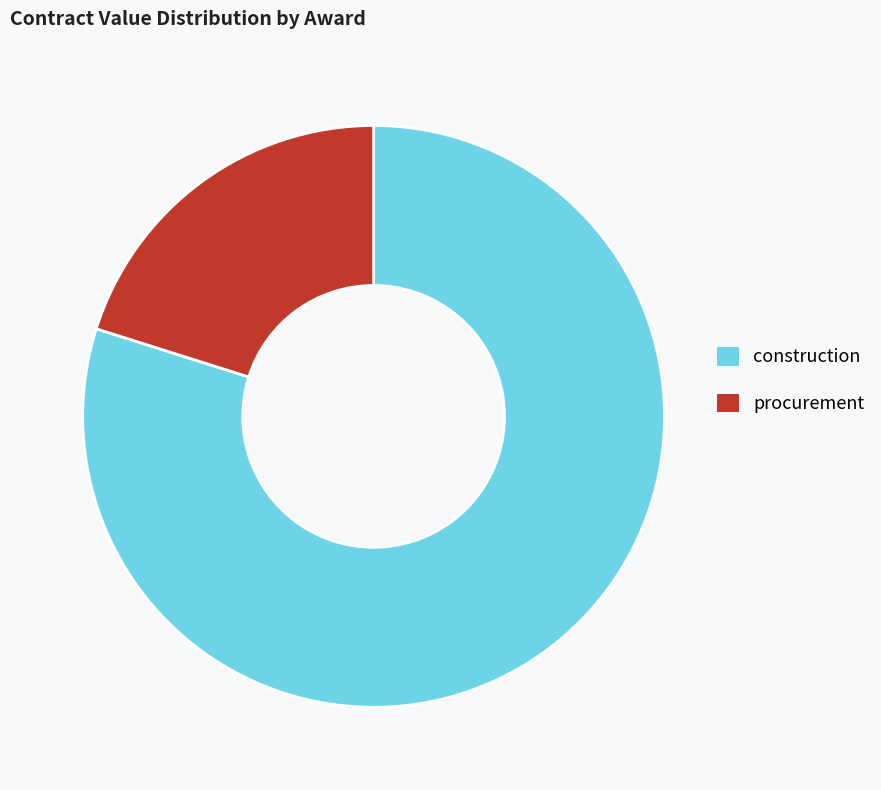

Count the number of slices in the pie.

2